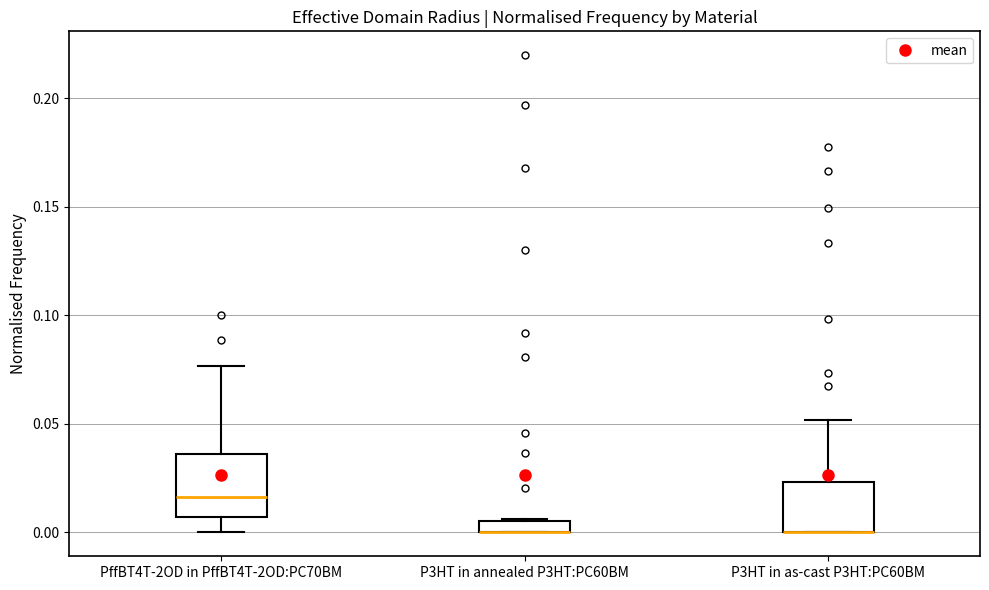

Comparing the boxes themselves (not the whiskers), which one is the tallest?

PffBT4T-2OD in PffBT4T-2OD:PC70BM